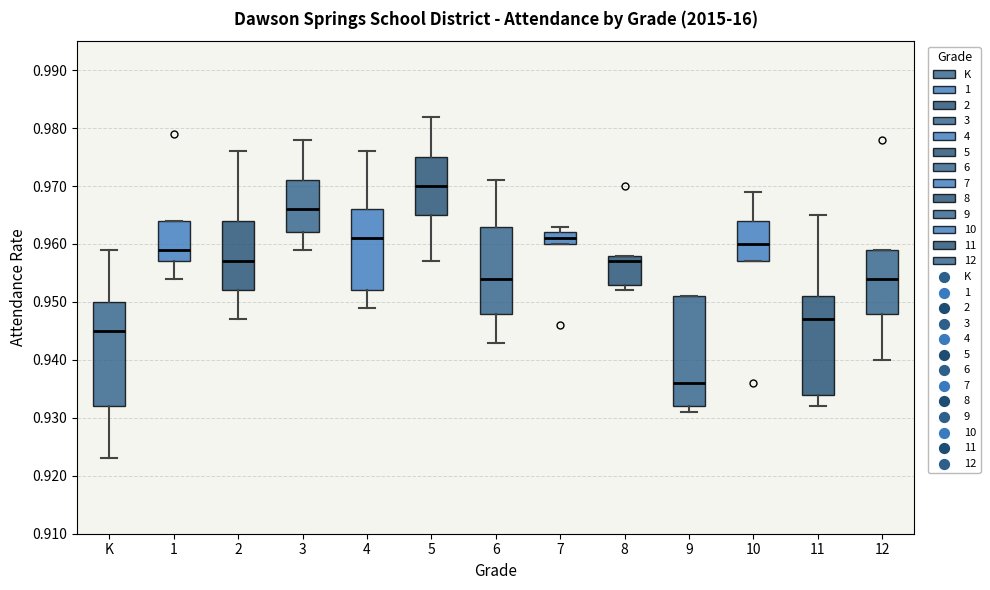

Reading left to right, read every box against the y-axis: the position of its median line, the range the box covers, and the ends of its whiskers. The values are not printed on the chart, so give them approximately, as read against the axis.

K: median 0.945, box 0.932 to 0.950, whiskers 0.923 to 0.959
1: median 0.959, box 0.957 to 0.964, whiskers 0.954 to 0.964
2: median 0.957, box 0.952 to 0.964, whiskers 0.947 to 0.976
3: median 0.966, box 0.962 to 0.971, whiskers 0.959 to 0.978
4: median 0.961, box 0.952 to 0.966, whiskers 0.949 to 0.976
5: median 0.970, box 0.965 to 0.975, whiskers 0.957 to 0.982
6: median 0.954, box 0.948 to 0.963, whiskers 0.943 to 0.971
7: median 0.961, box 0.960 to 0.962, whiskers 0.960 to 0.963
8: median 0.957, box 0.953 to 0.958, whiskers 0.952 to 0.958
9: median 0.936, box 0.932 to 0.951, whiskers 0.931 to 0.951
10: median 0.960, box 0.957 to 0.964, whiskers 0.957 to 0.969
11: median 0.947, box 0.934 to 0.951, whiskers 0.932 to 0.965
12: median 0.954, box 0.948 to 0.959, whiskers 0.940 to 0.959